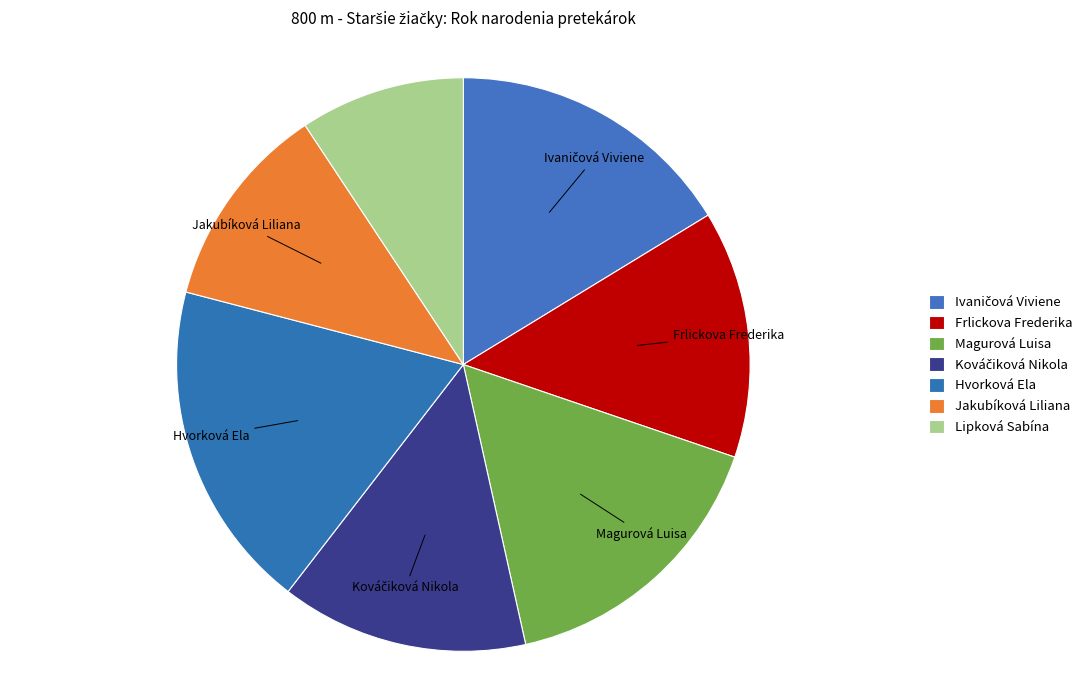

Does any single category account for the majority?

No